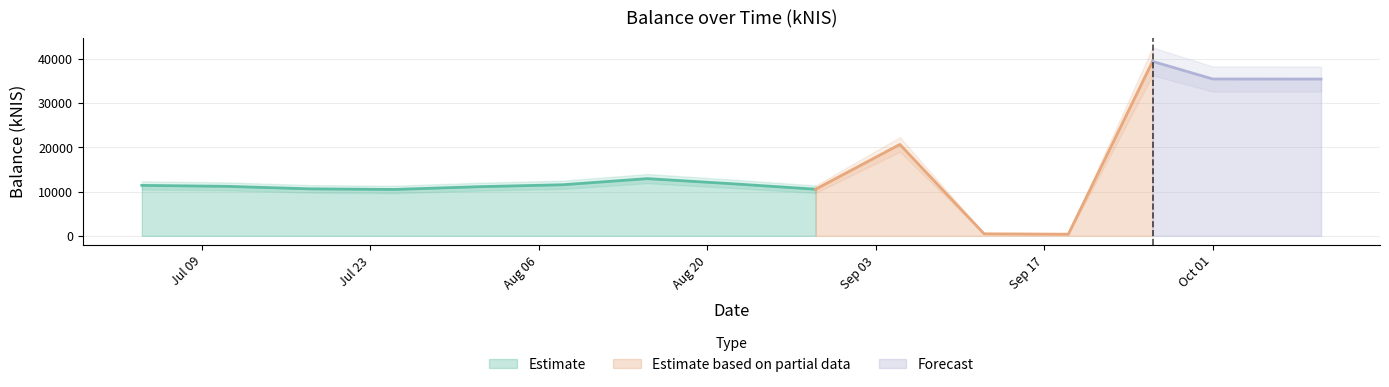

What is the difference between the maximum and minimum values?

39119.1